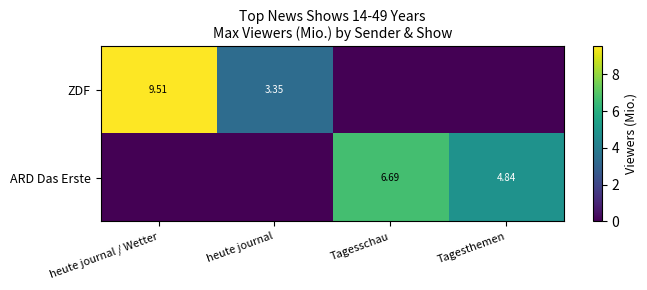

Which category has the lowest value across all series?

Tagesschau